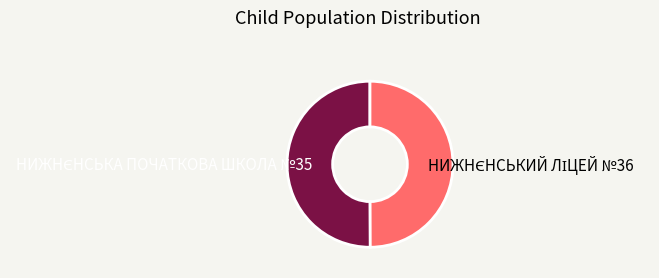

The НИЖНЄНСЬКА ПОЧАТКОВА ШКОЛА №35 slice represents 50% of the pie. True or false?

True